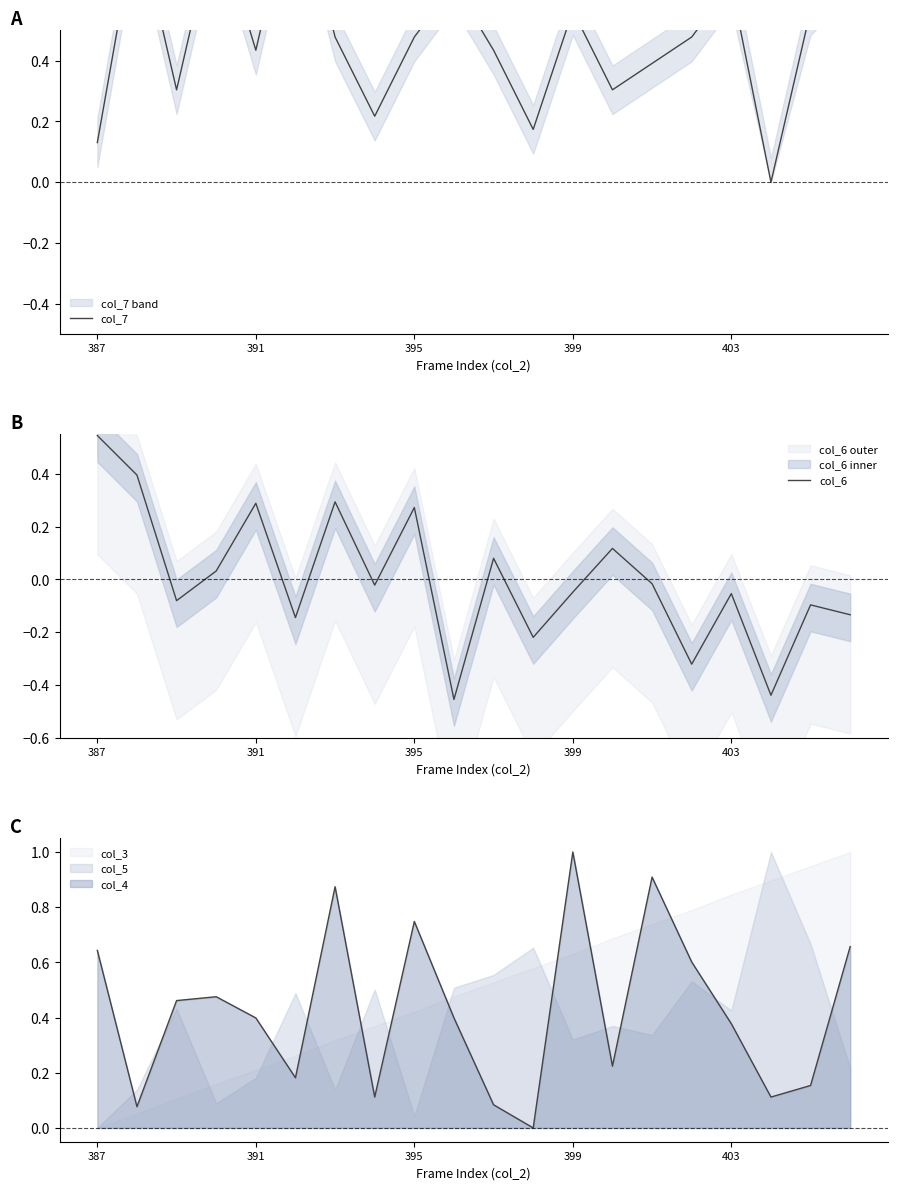

Which category has the highest value in the col_4 series?

399